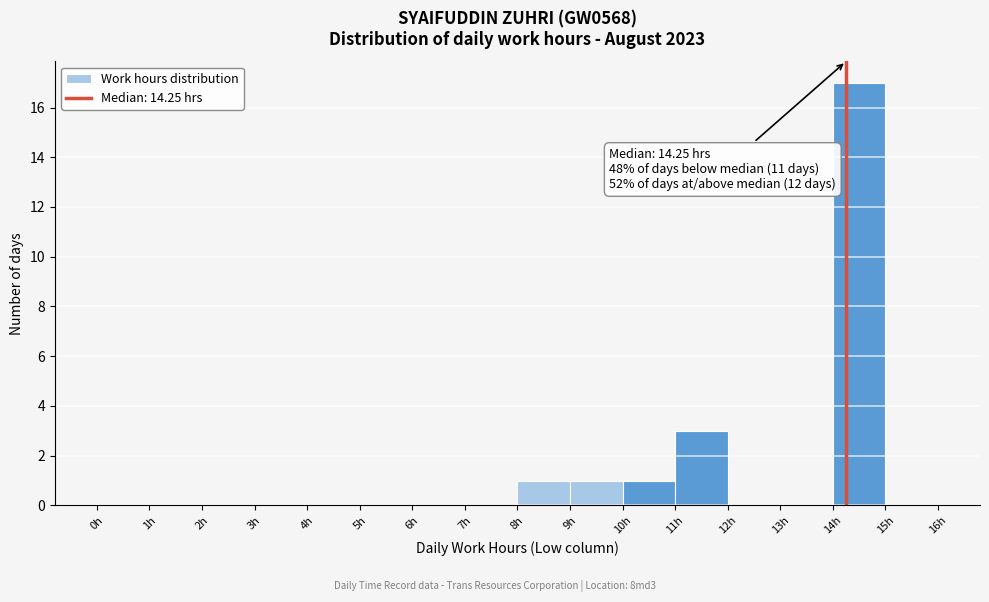

Over which range of the x-axis is the bar tallest?

14 to 15